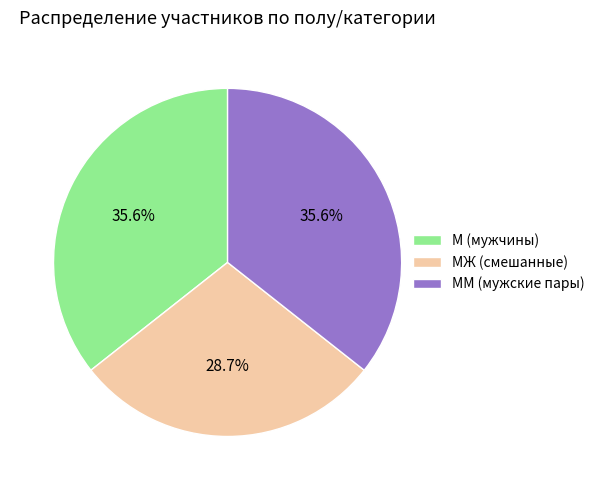

To the nearest percent, what is the difference between the largest and smallest slice percentages?

7%